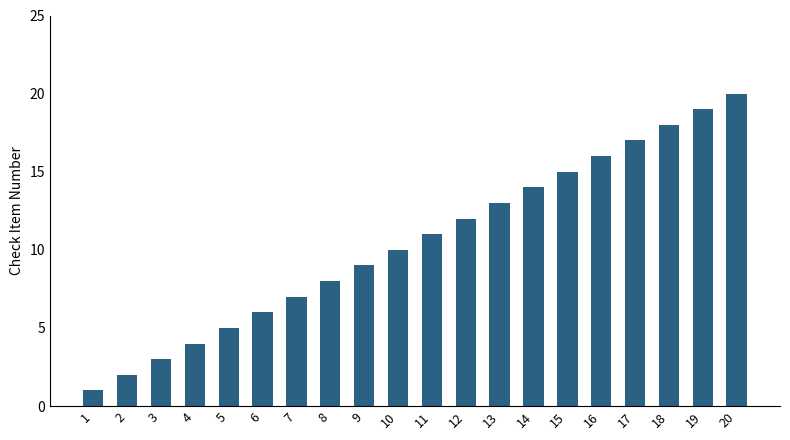

Rank the categories by value from highest to lowest.

20, 19, 18, 17, 16, 15, 14, 13, 12, 11, 10, 9, 8, 7, 6, 5, 4, 3, 2, 1